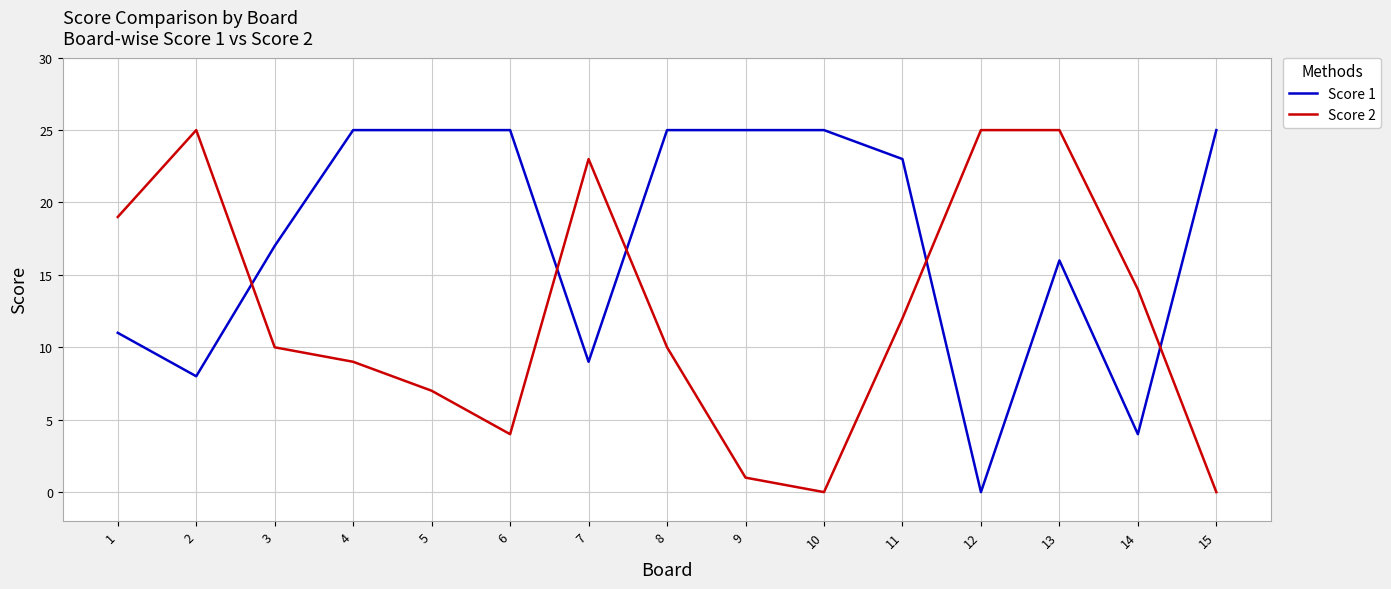

What are all the series names shown in the legend?

Score 1, Score 2